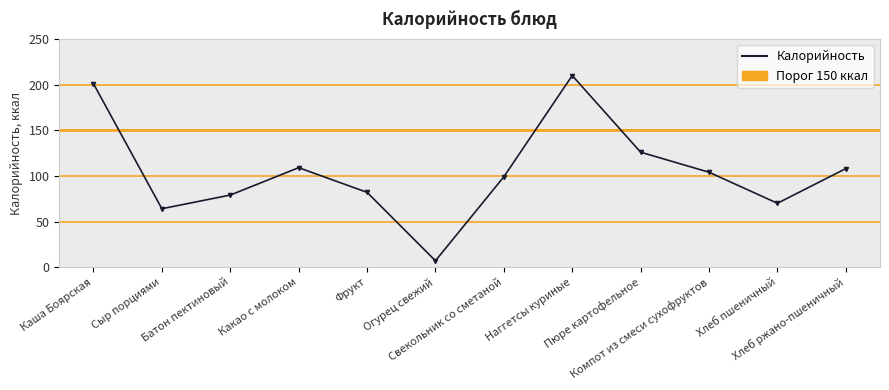

What is the difference between the values at Компот из смеси сухофруктов and Сыр порциями?

40